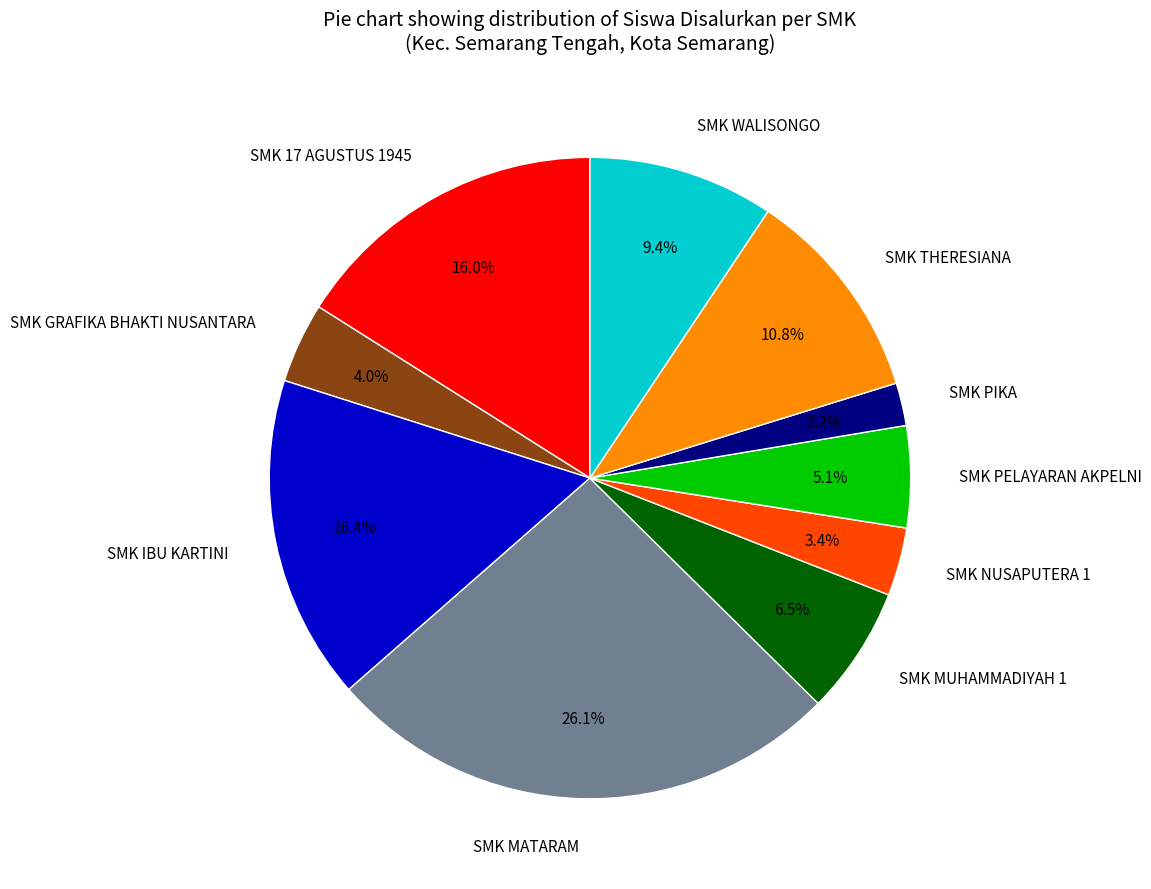

Approximately how many times larger is the value at SMK MUHAMMADIYAH 1 compared to SMK IBU KARTINI?

0.4